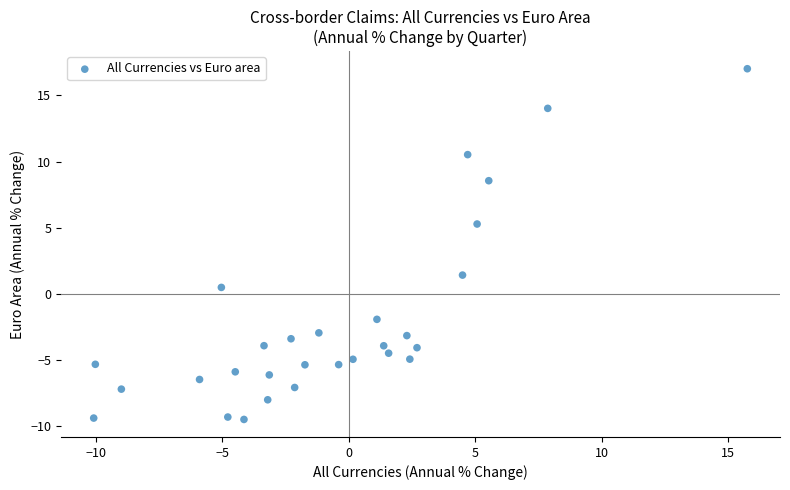

What is the range of Y values (max minus min)?

26.5